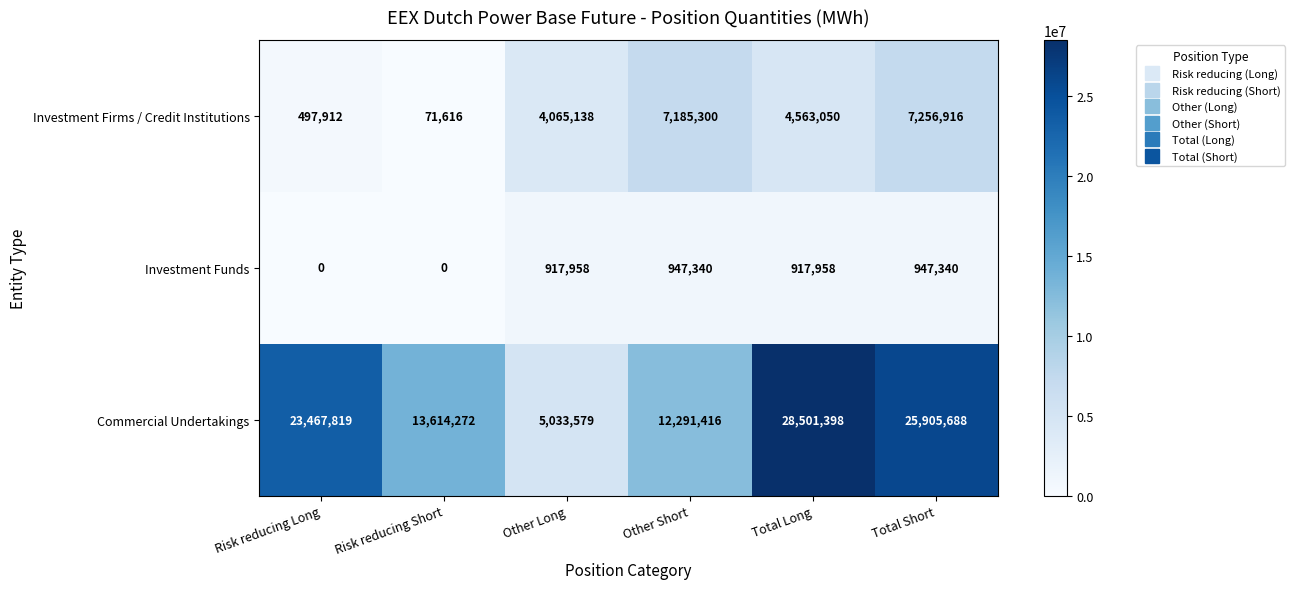

True or false: Commercial Undertakings has a value of 15677263 at Risk reducing Long.

False